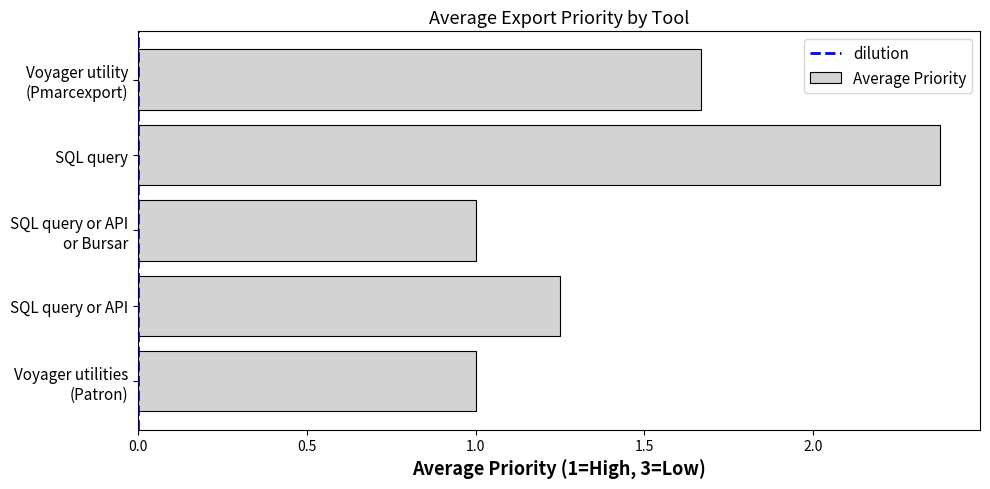

What is the smallest value displayed?

1.0